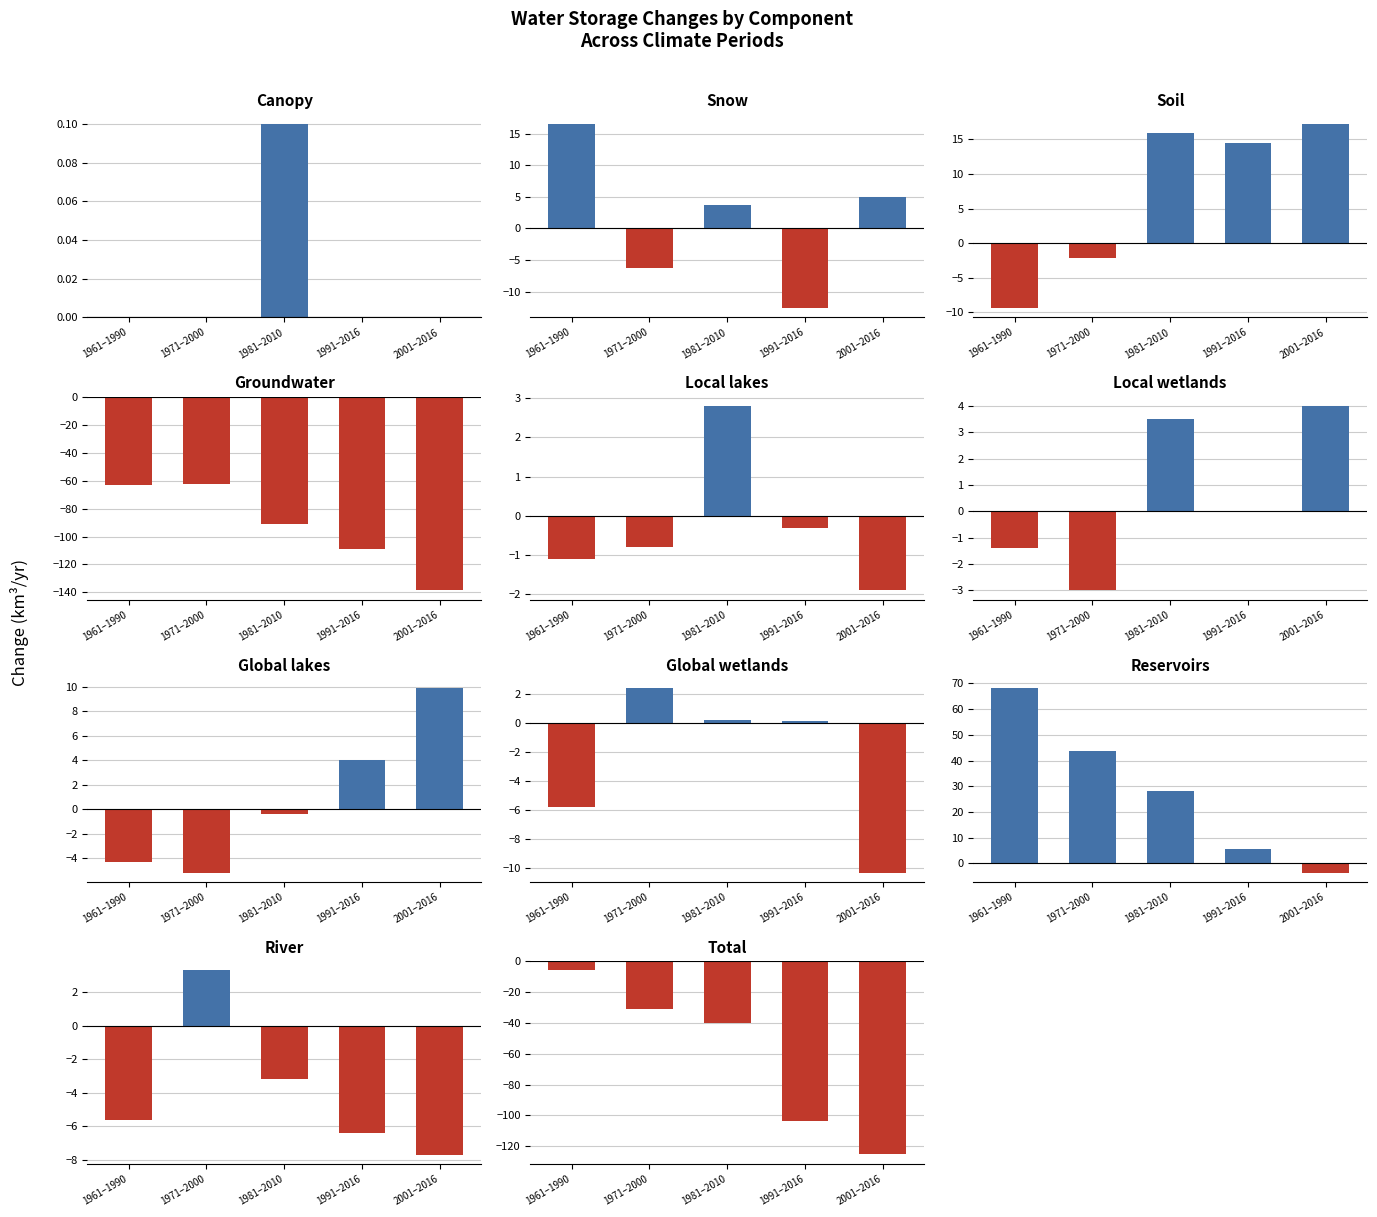

What is the difference between the 1971-2000 values at Local wetlands and Snow?

3.3